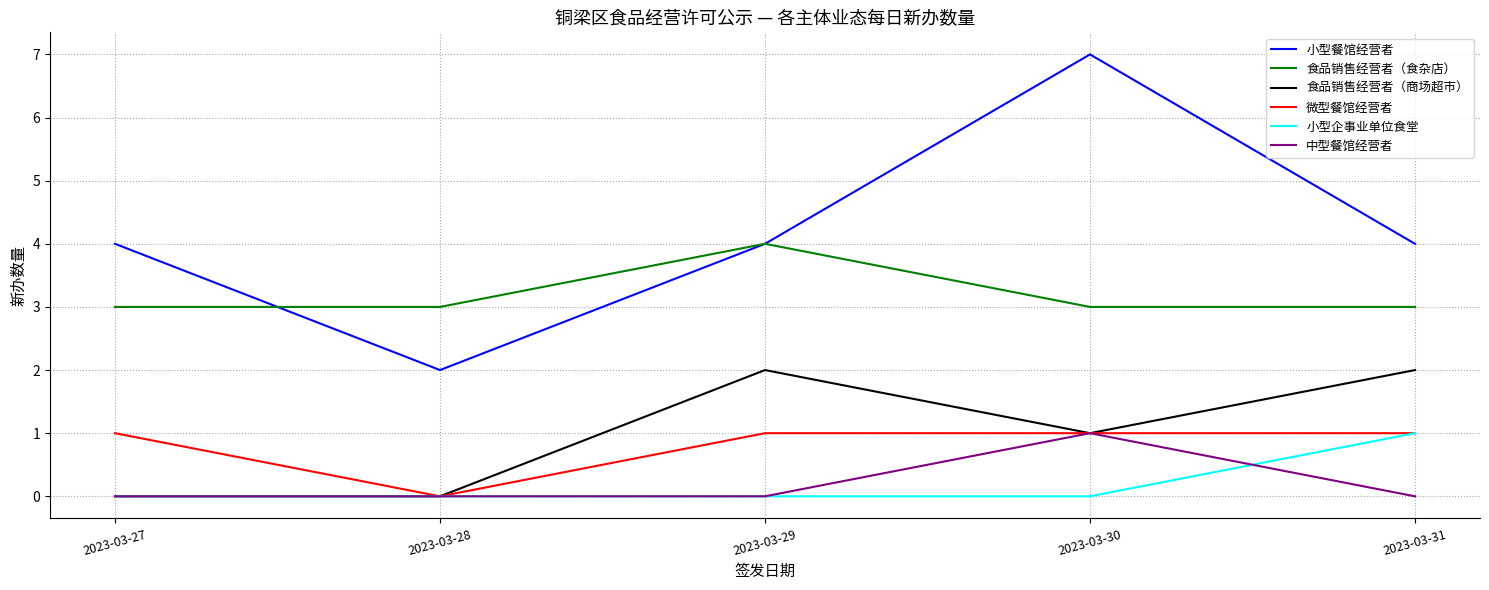

At which label does 小型企事业单位食堂 reach its peak?

2023-03-31